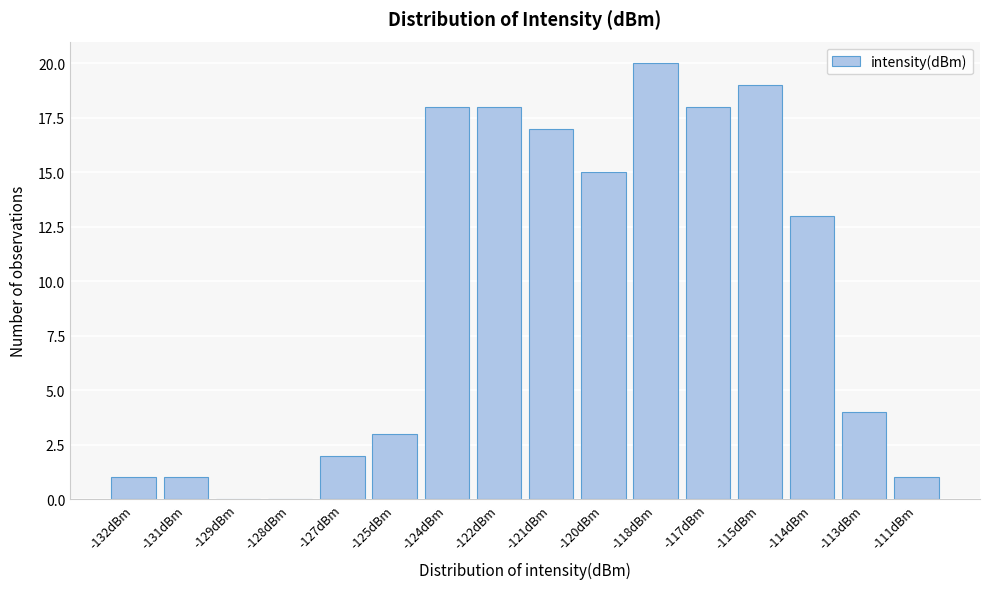

Reading left to right, transcribe all the data shown in this chart.

-132dBm=1	-131dBm=1	-129dBm=0	-128dBm=0	-127dBm=2	-125dBm=3	-124dBm=18	-122dBm=18	-121dBm=17	-120dBm=15	-118dBm=20	-117dBm=18	-115dBm=19	-114dBm=13	-113dBm=4	-111dBm=1